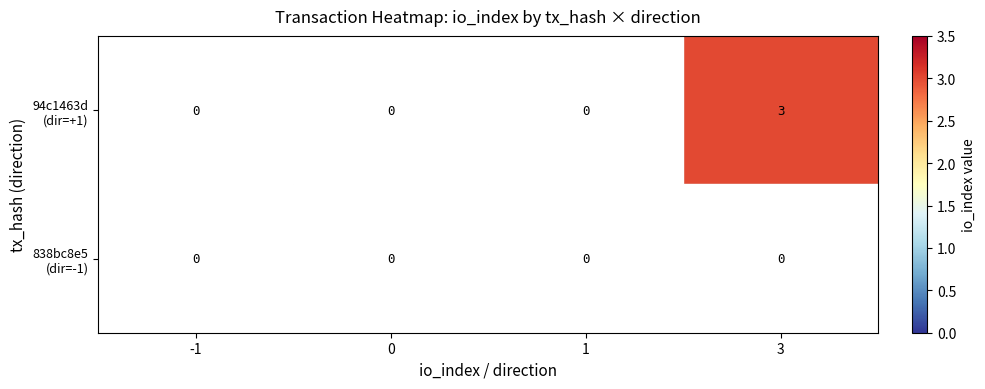

At which category is the sum across all series the highest?

3